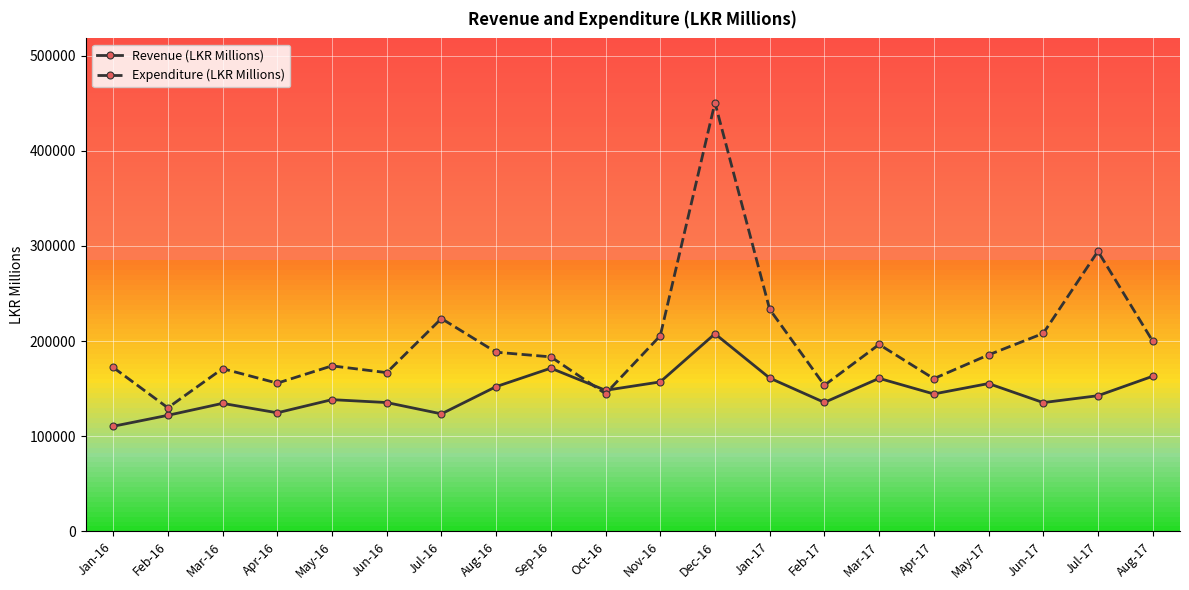

What position from the left is Jun-16?

6